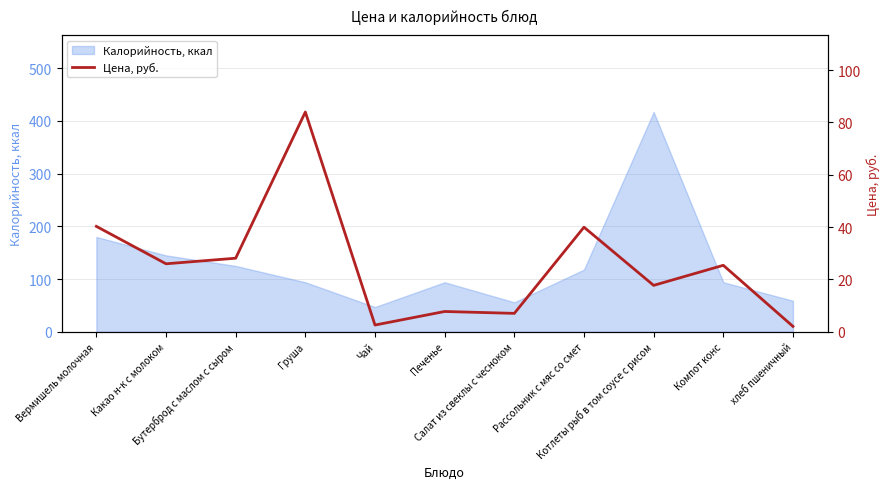

Which category has the lowest value across all series?

хлеб пшеничный